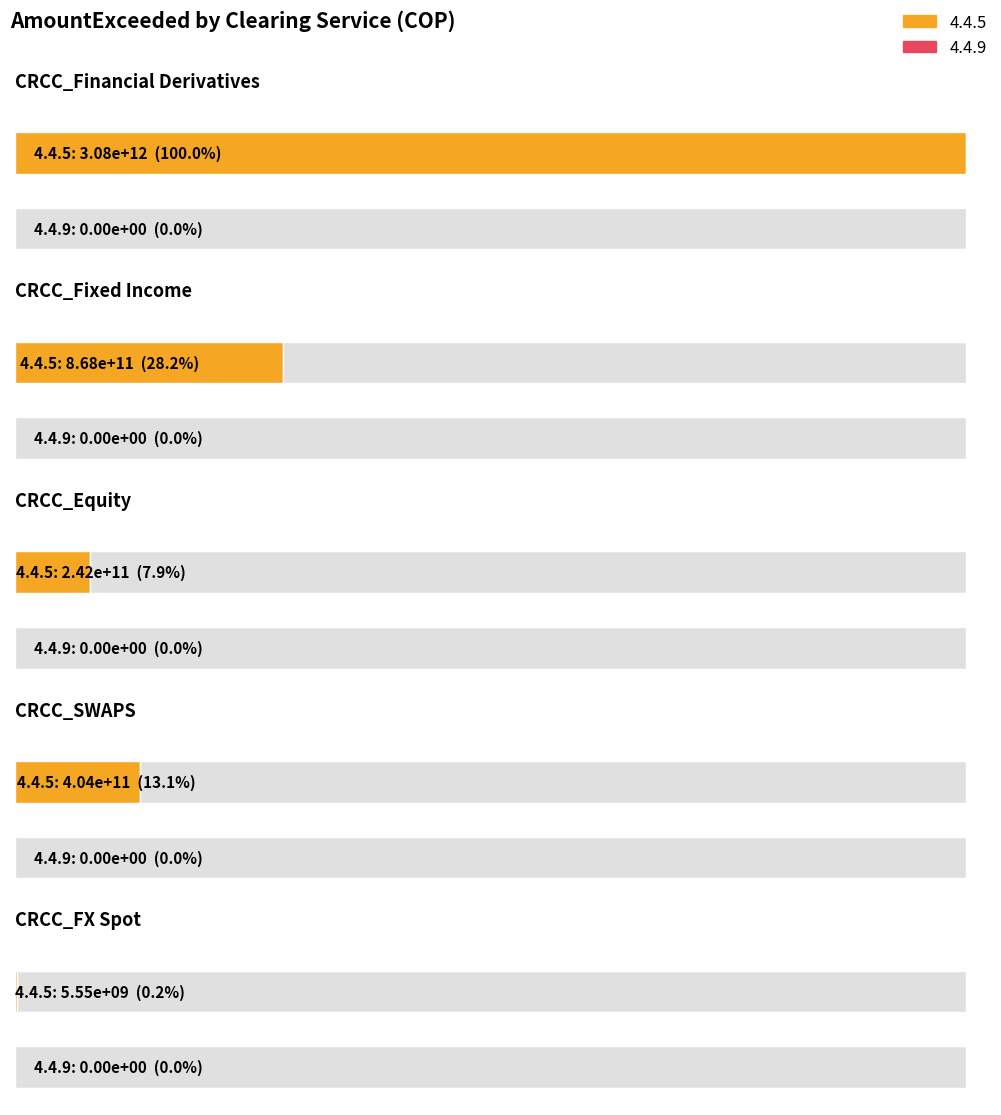

Reading left to right, what are all the values shown in this chart?

4.4.5: 3077958029470.0	868323295485.0	242233329920.6	404064764250.8	5549456471.8
4.4.9: 0.0	0.0	0.0	0.0	0.0